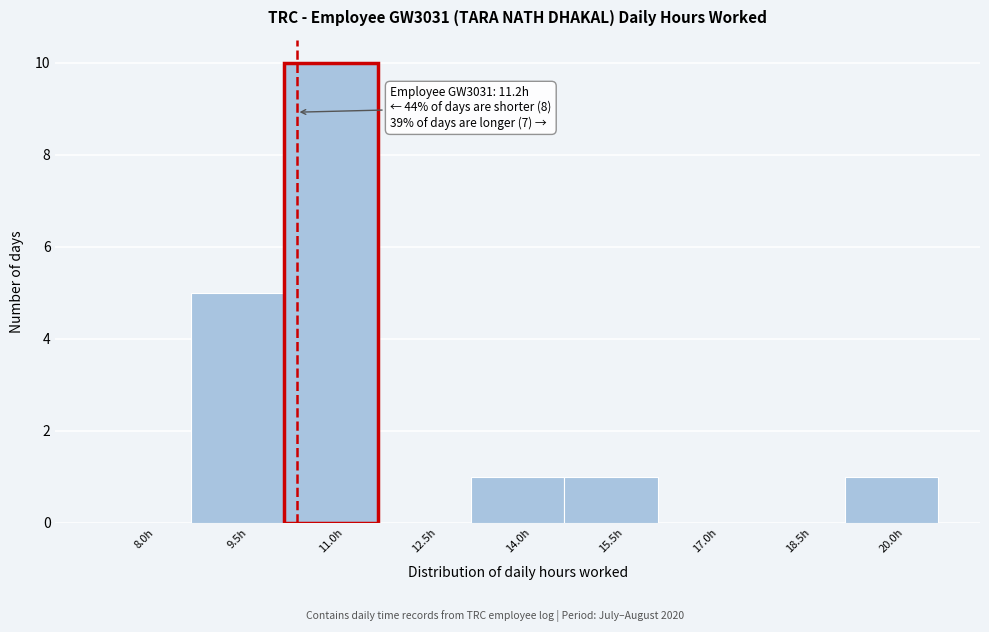

Reading right to left, transcribe all the data shown in this chart.

20.0h=1	18.5h=0	17.0h=0	15.5h=1	14.0h=1	12.5h=0	11.0h=10	9.5h=5	8.0h=0